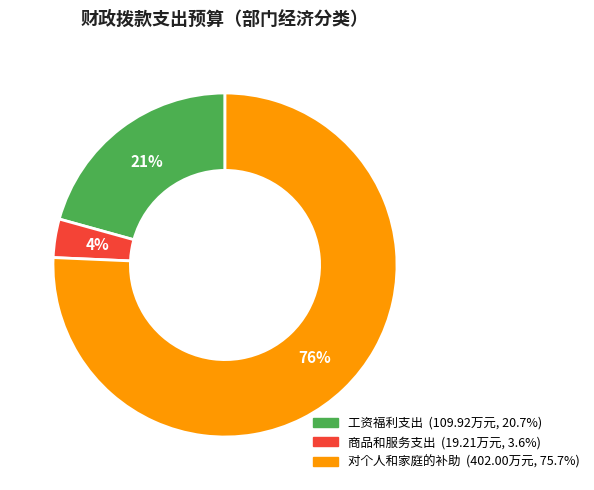

Rank the categories by value from highest to lowest.

对个人和家庭的补助, 工资福利支出, 商品和服务支出